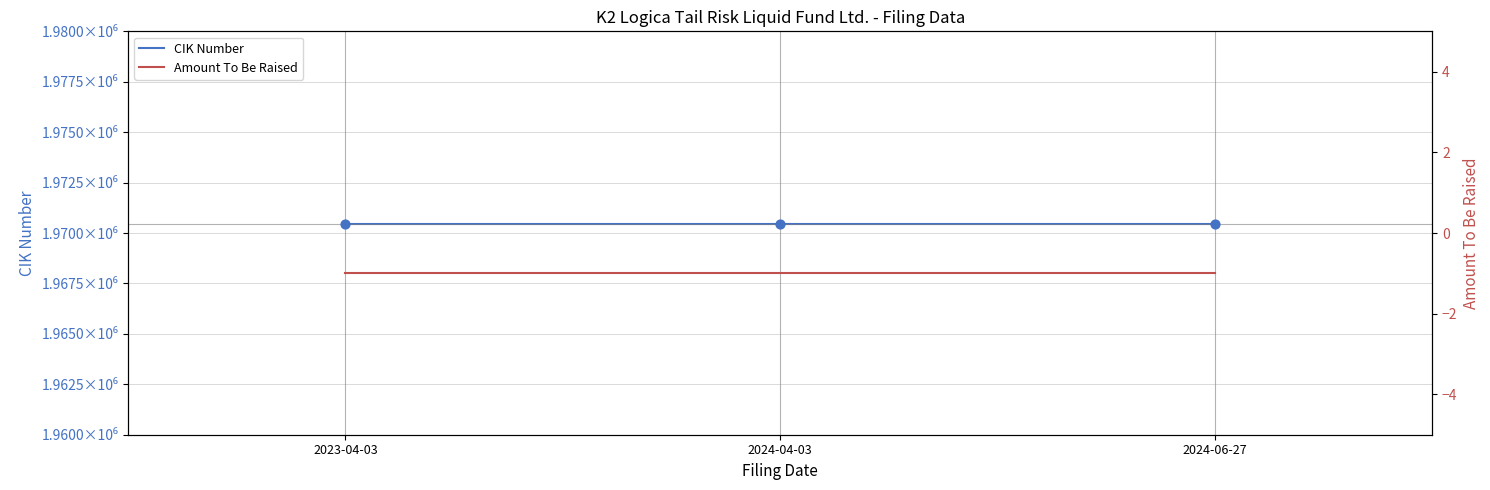

Which series reaches the minimum Y coordinate?

Amount To Be Raised